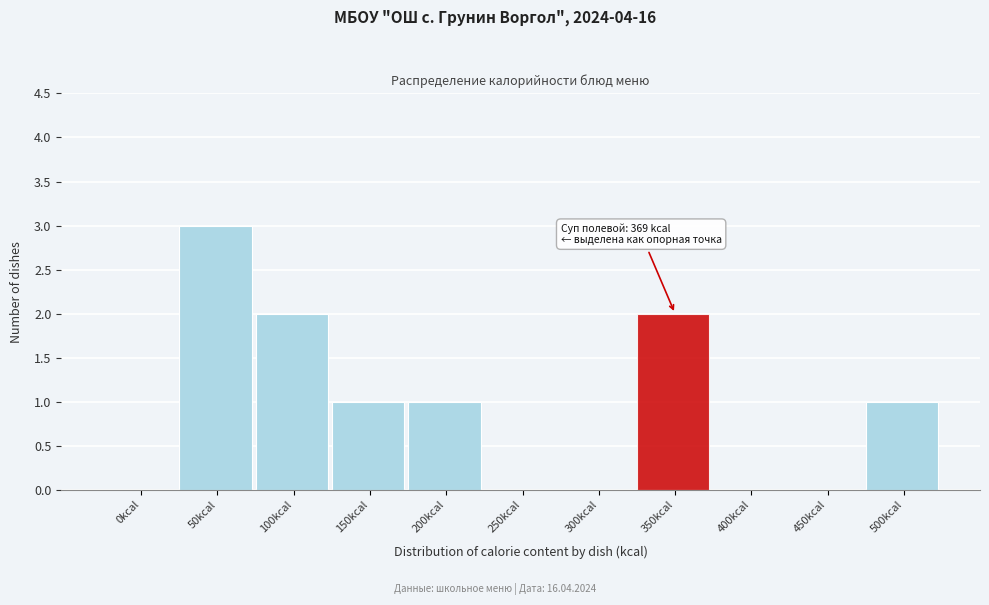

What is the maximum value shown in the chart?

3